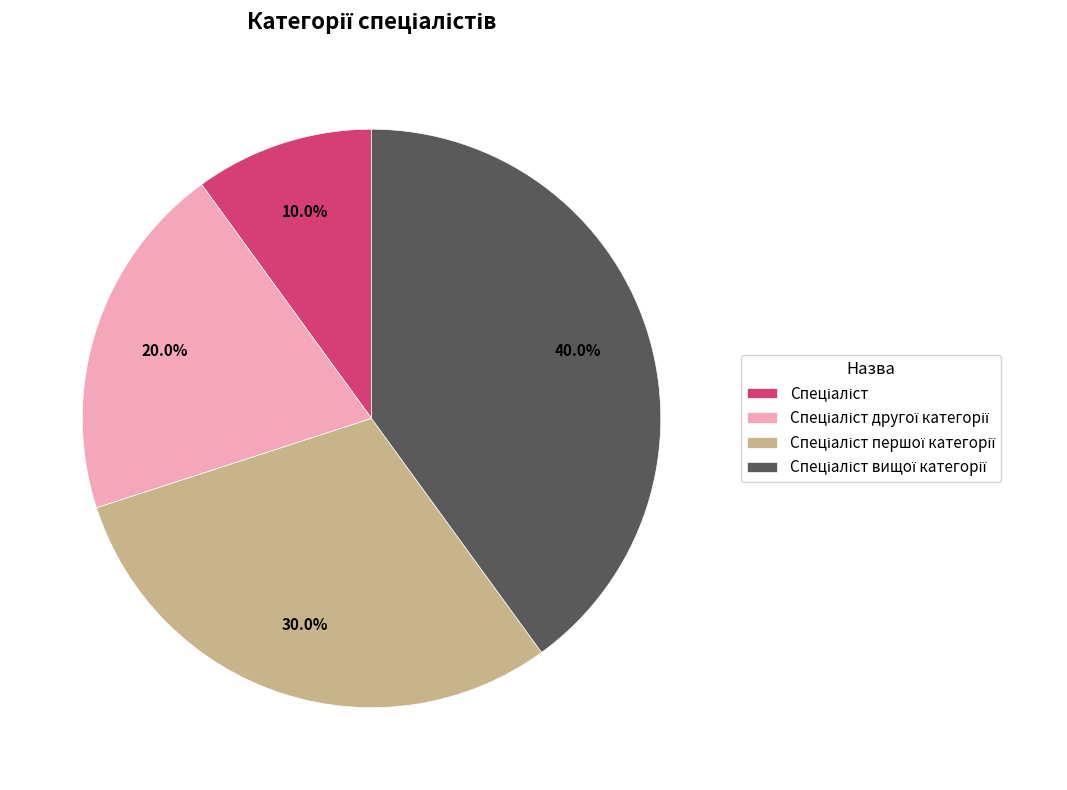

Does any single category account for the majority?

No